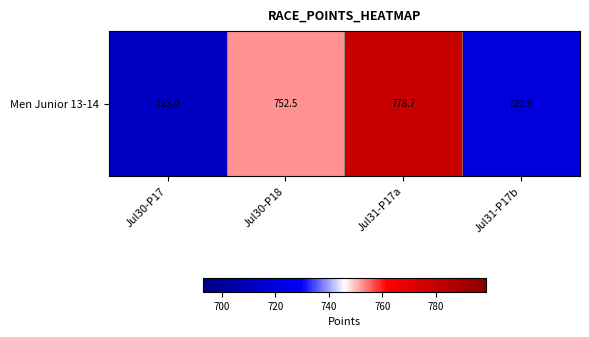

What is the smallest value displayed?

713.0